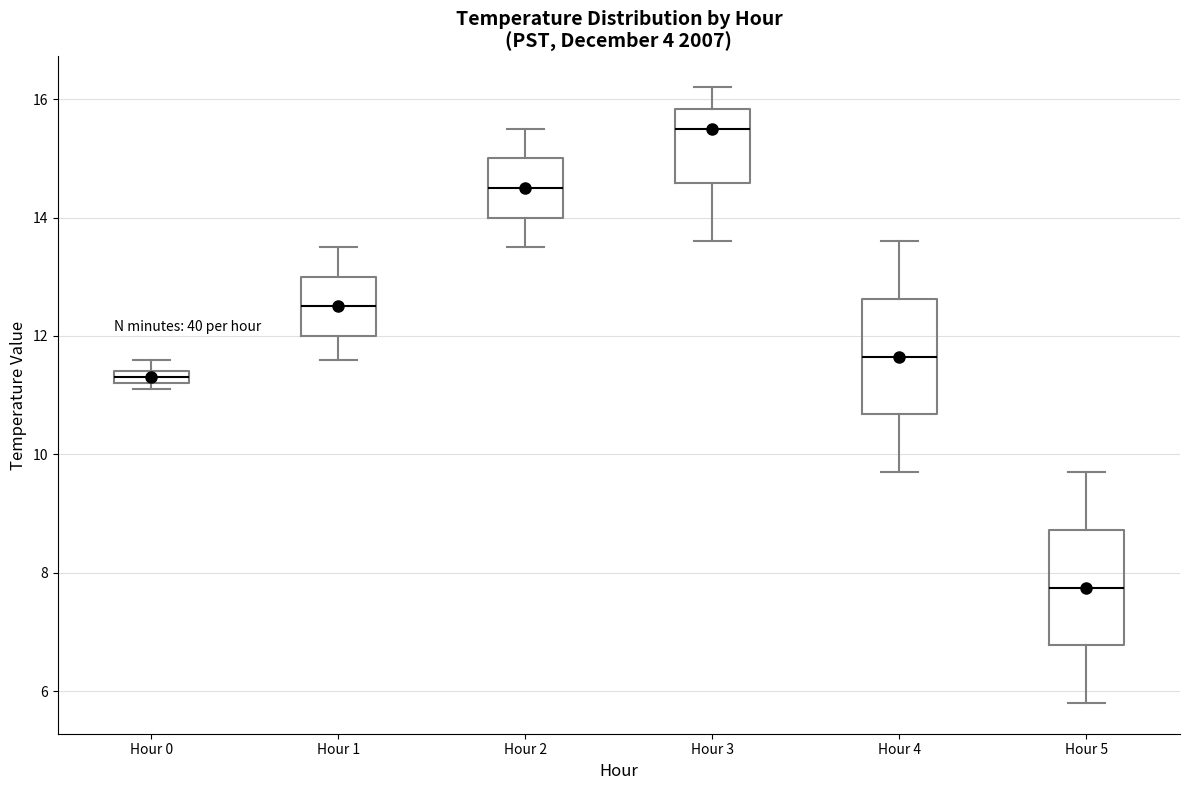

Where does the upper whisker of the box for Hour 5 end on the y-axis? The values are not printed on the chart, so give them approximately, as read against the axis.

9.8